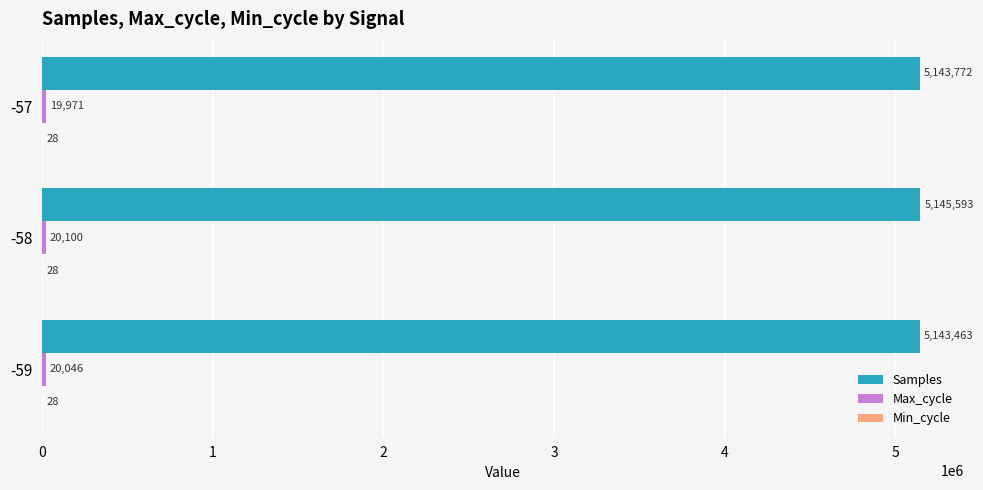

What is the sum of all Samples values?

15432828